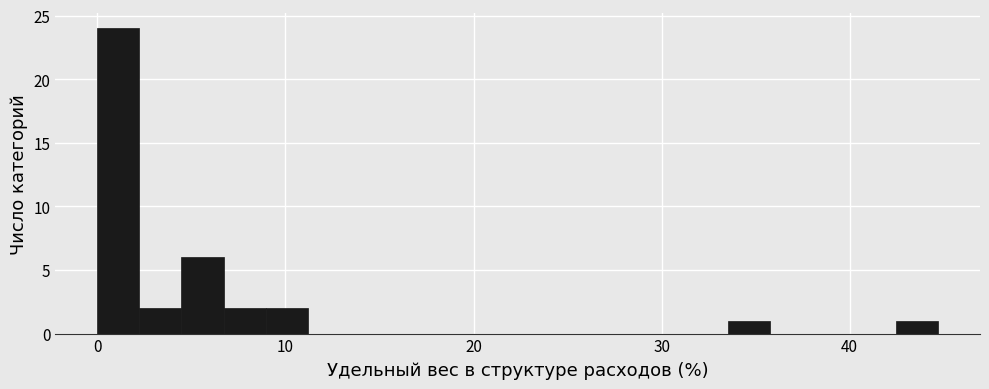

Read against the x-axis, roughly where is the centre of the tallest bar?

1